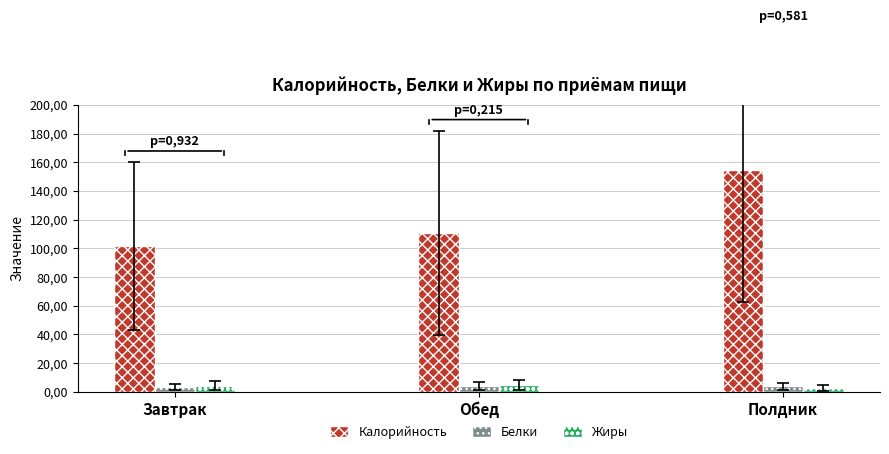

What are all the series names shown in the legend?

Калорийность, Белки, Жиры